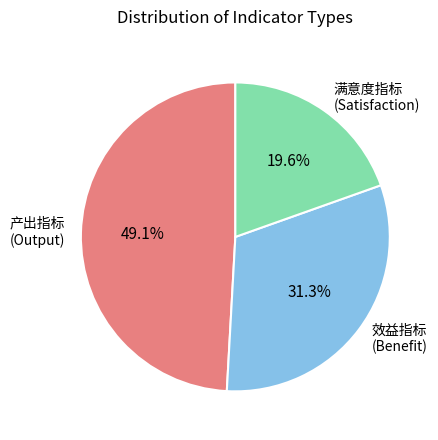

Is there any slice that represents more than half of the pie?

No